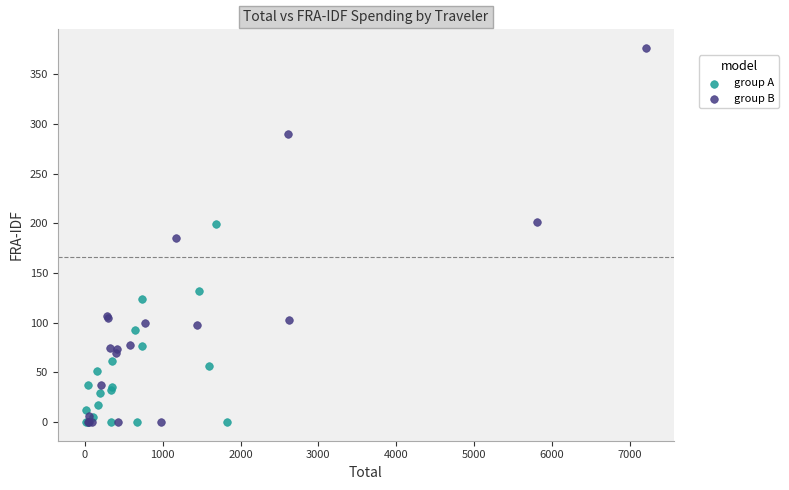

Which series reaches the maximum Y coordinate?

group B